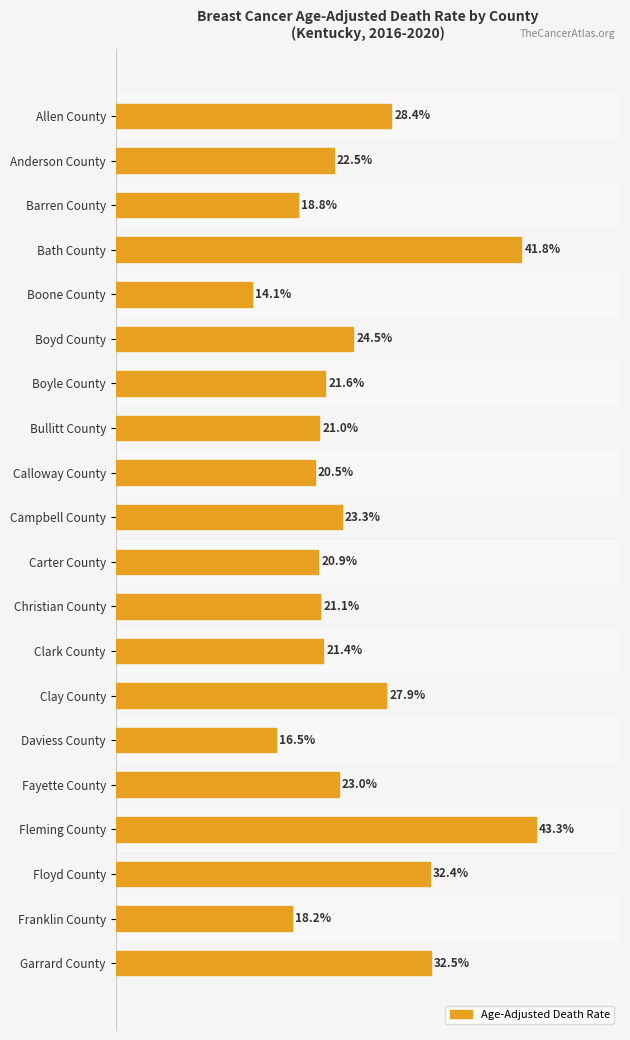

At which category does the chart reach its minimum across all series?

Boone County